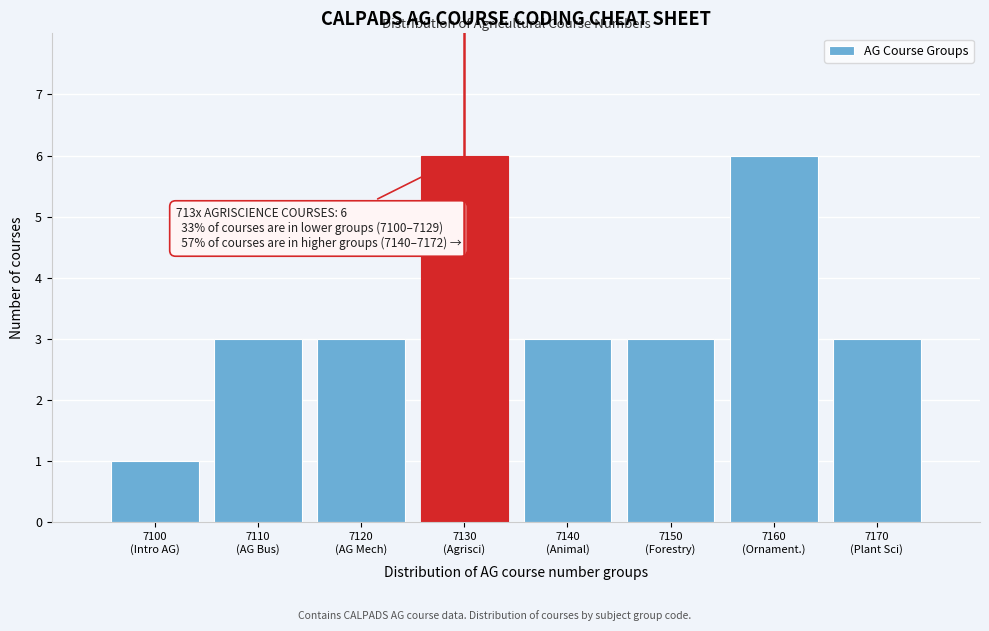

Reading left to right, what are all the values shown in this chart?

1	3	3	6	3	3	6	3